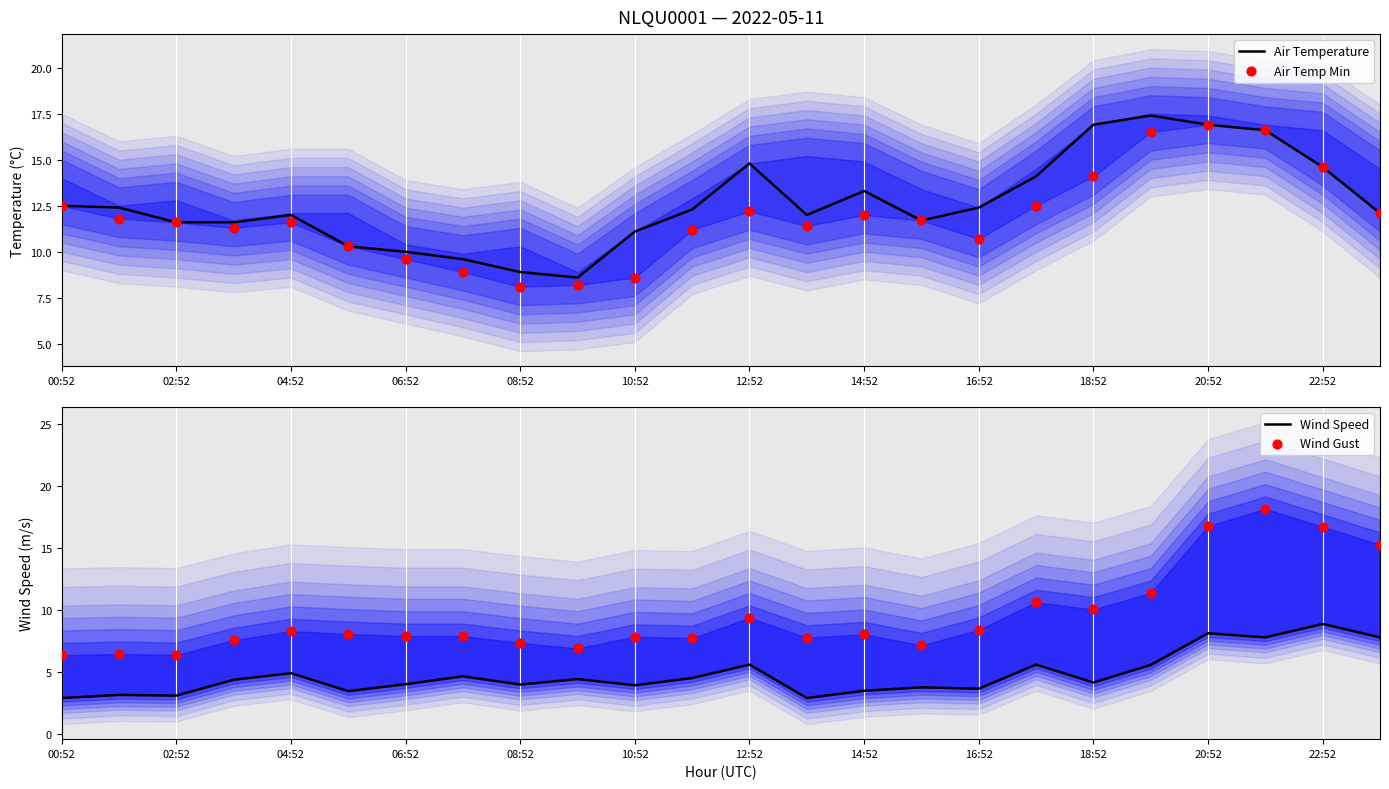

At how many categories does at least one series exceed 10?

20